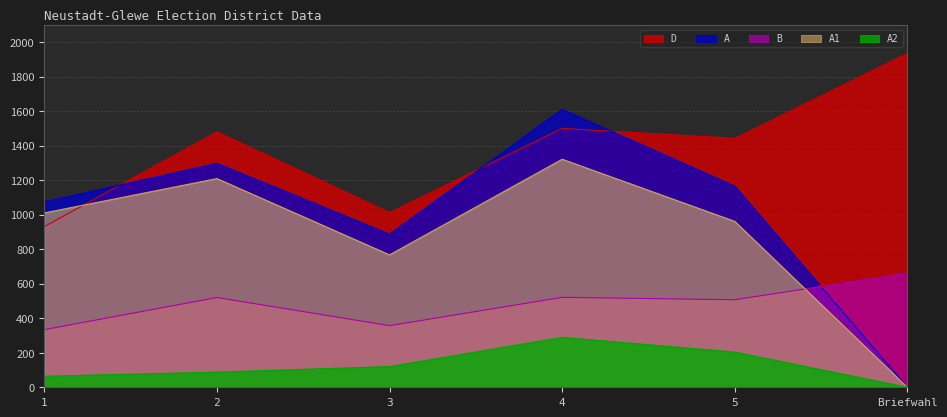

Which series has the largest total across all categories?

D